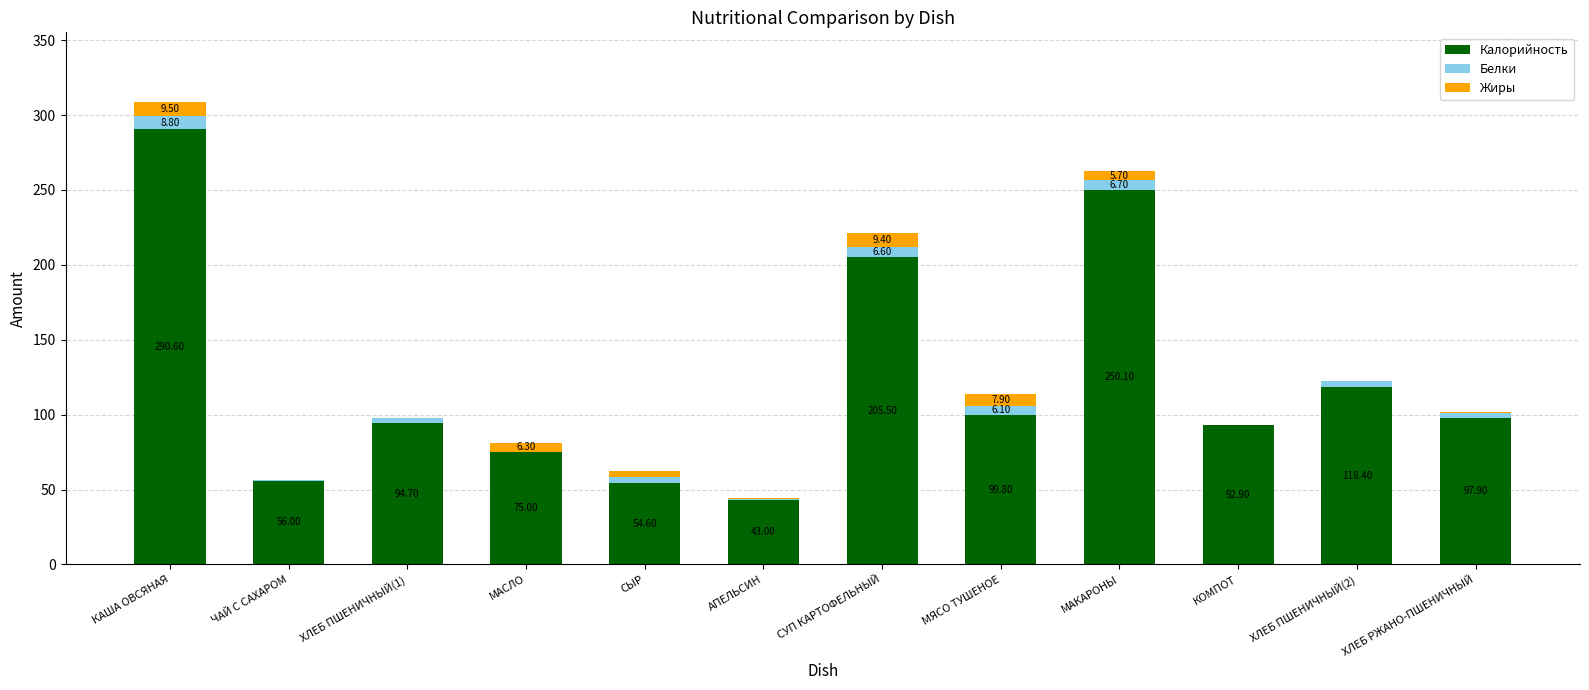

What is the total value across all series at АПЕЛЬСИН?

44.1